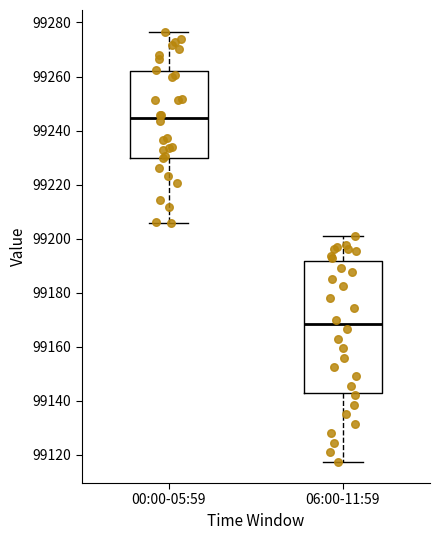

Which box's median line is the highest?

00:00-05:59